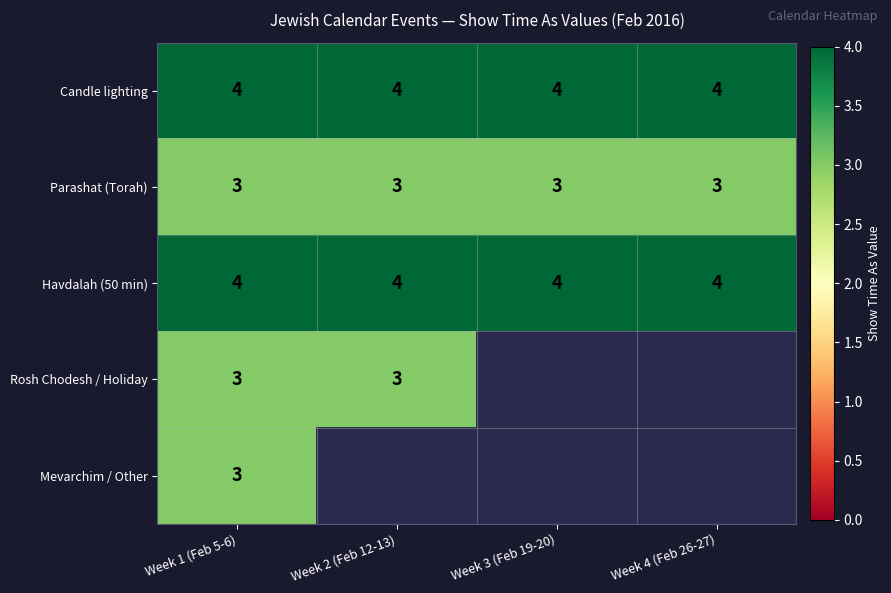

True or false: Havdalah (50 min) has a value of 4 at Week 2 (Feb 12-13).

True